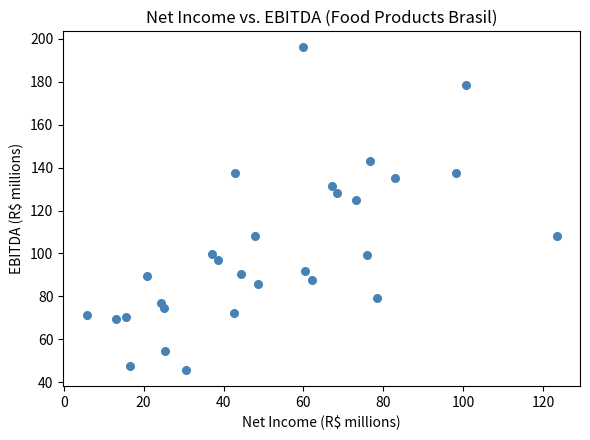

What Y value in the scatter plot is closest to 120?

125.0